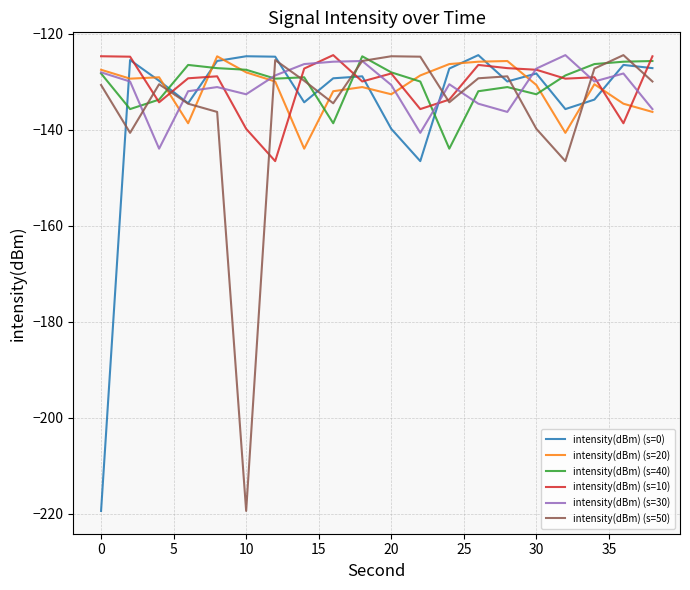

What is the smallest value displayed?

-219.4